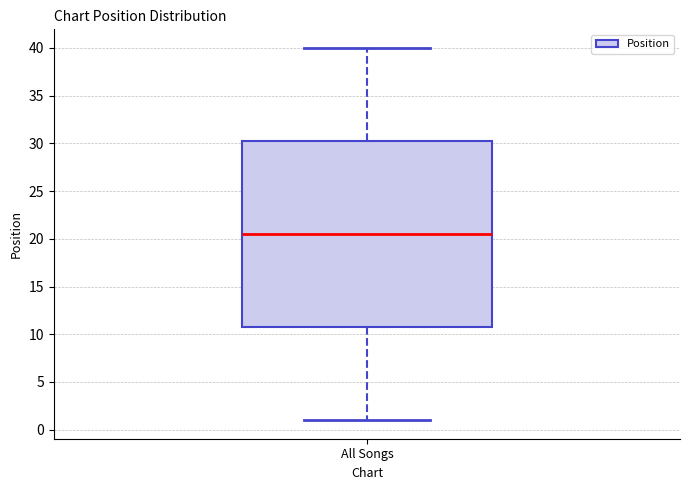

Read this box plot against the y-axis: the position of the median line, the range covered by the box, and the ends of both whiskers. The values are not printed on the chart, so give them approximately, as read against the axis.

median 20.5, box 11.0 to 30.5, whiskers 1.0 to 40.0